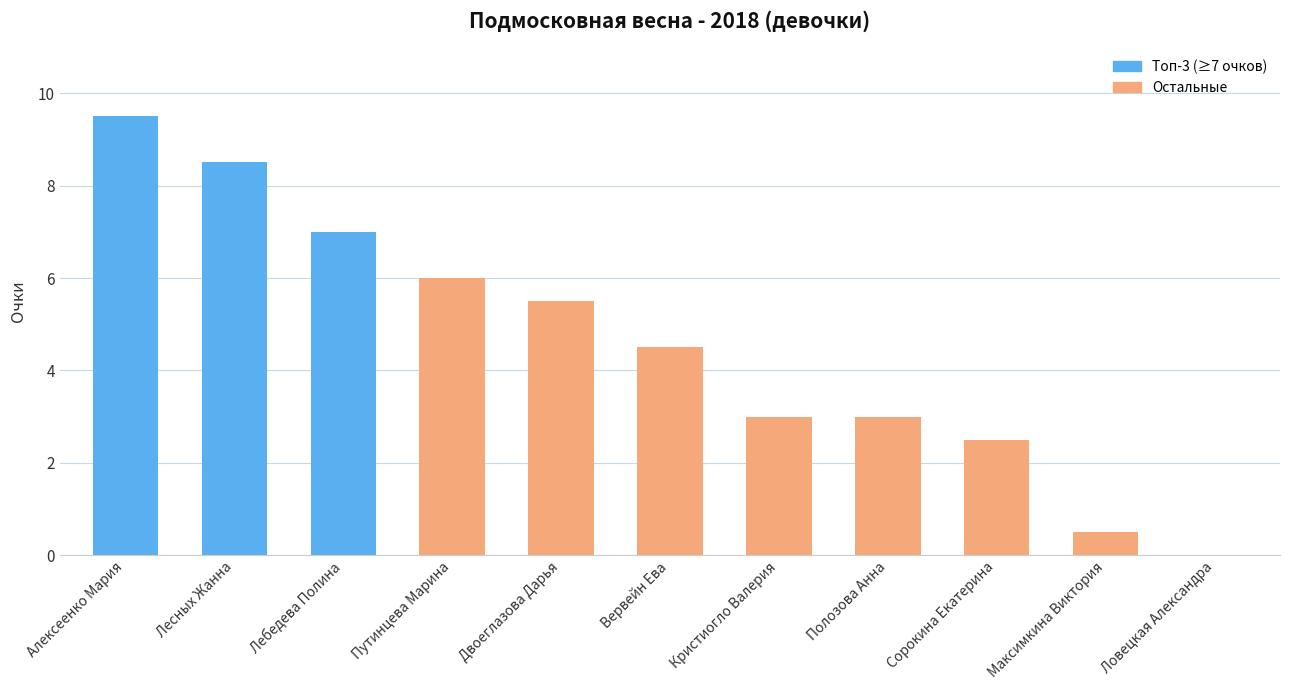

What is the greatest value displayed?

9.5